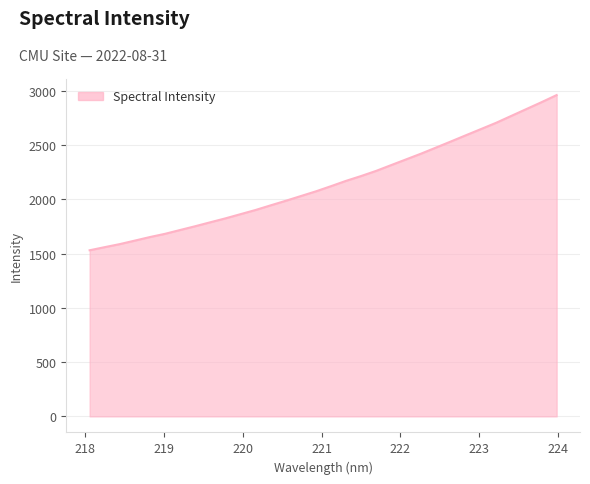

What is the average value?

2149.8